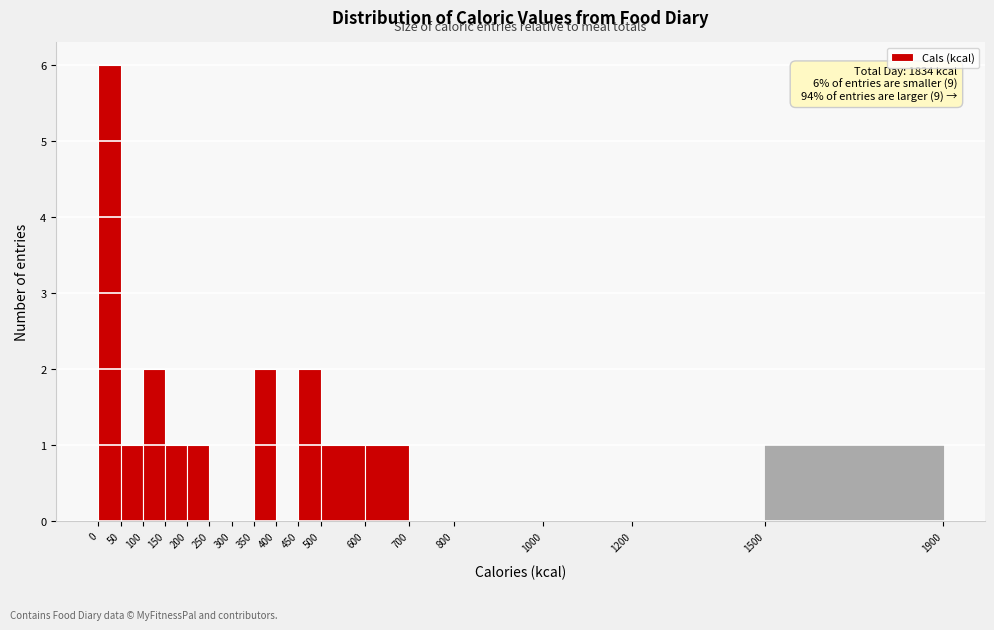

Over which range of the x-axis is the bar tallest?

0 to 50